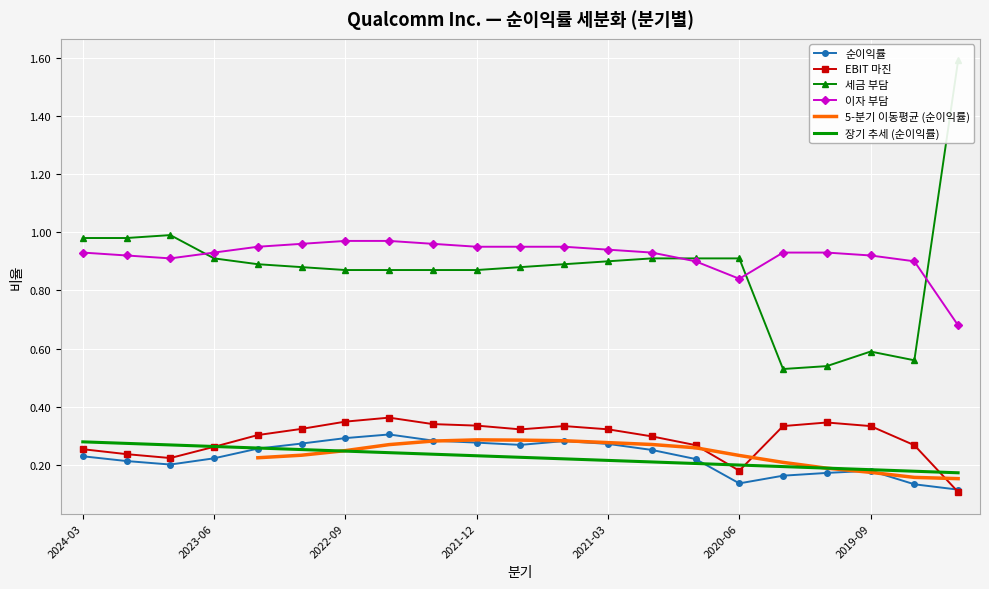

True or false: 이자 부담 and 장기 추세 (순이익률) cross at least once.

False